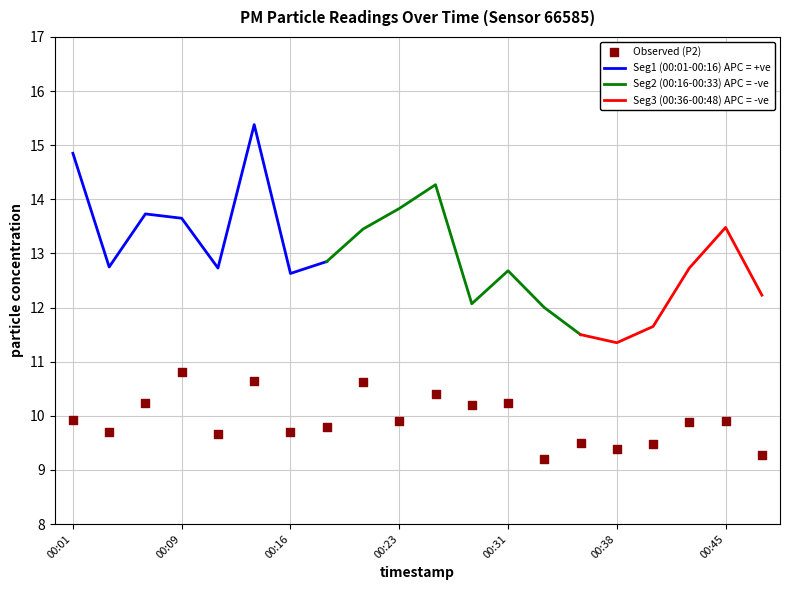

The Seg1 (00:01-00:16) APC = +ve series shows 4.6 at 00:16. True or false?

False